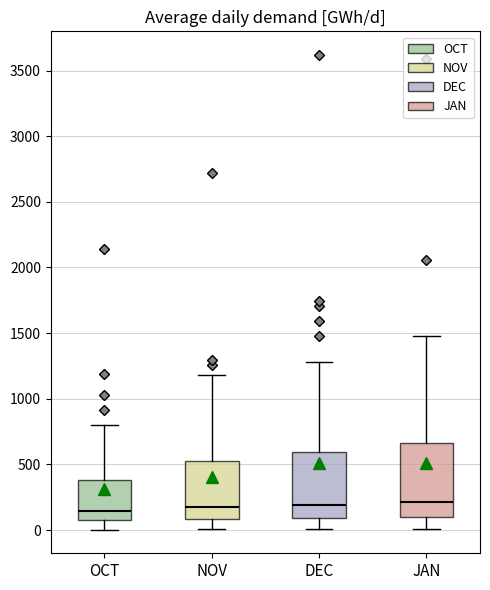

Where does the upper whisker of the box for JAN end on the y-axis? The values are not printed on the chart, so give them approximately, as read against the axis.

1500